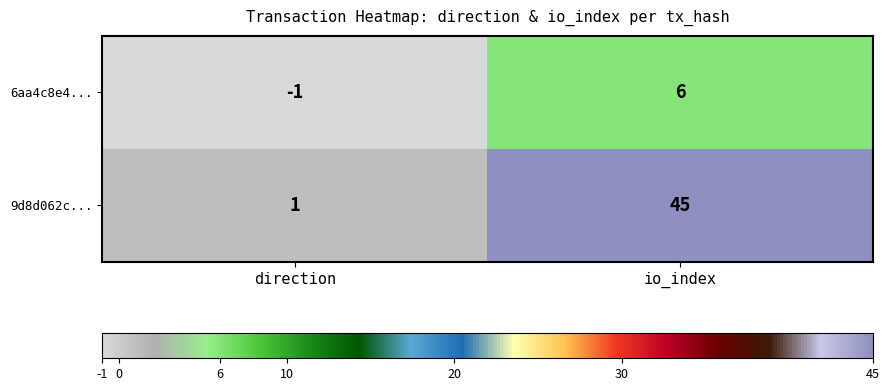

What is the difference between the 6aa4c8e4... values at io_index and direction?

7